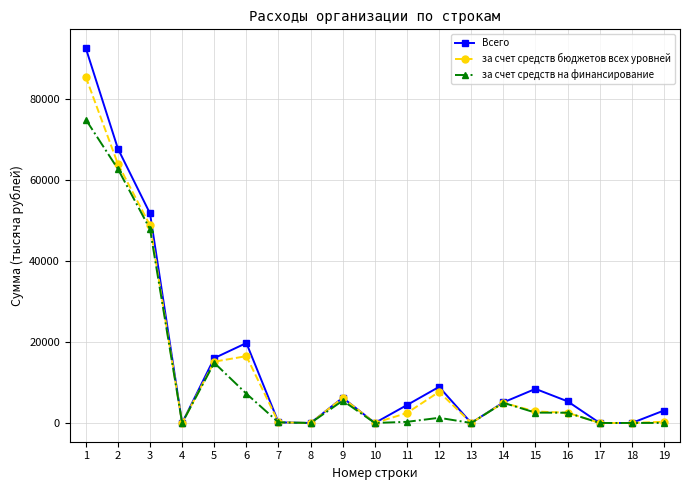

How many lines are shown in the chart?

3